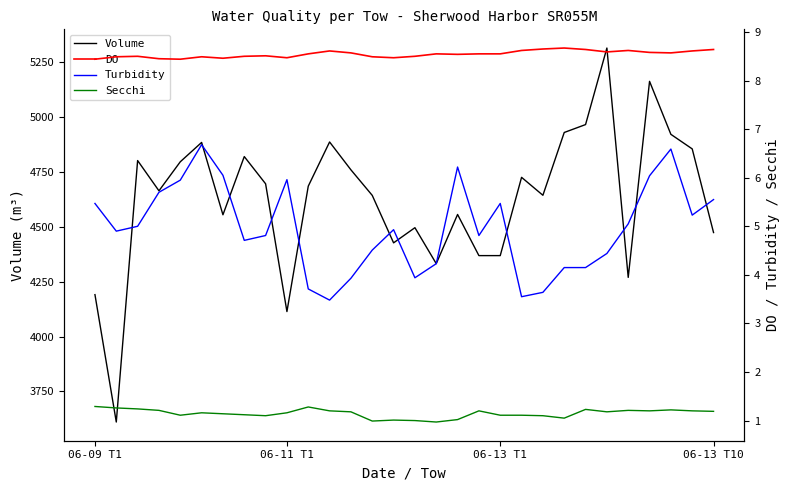

How many categories are shown in the chart?

30